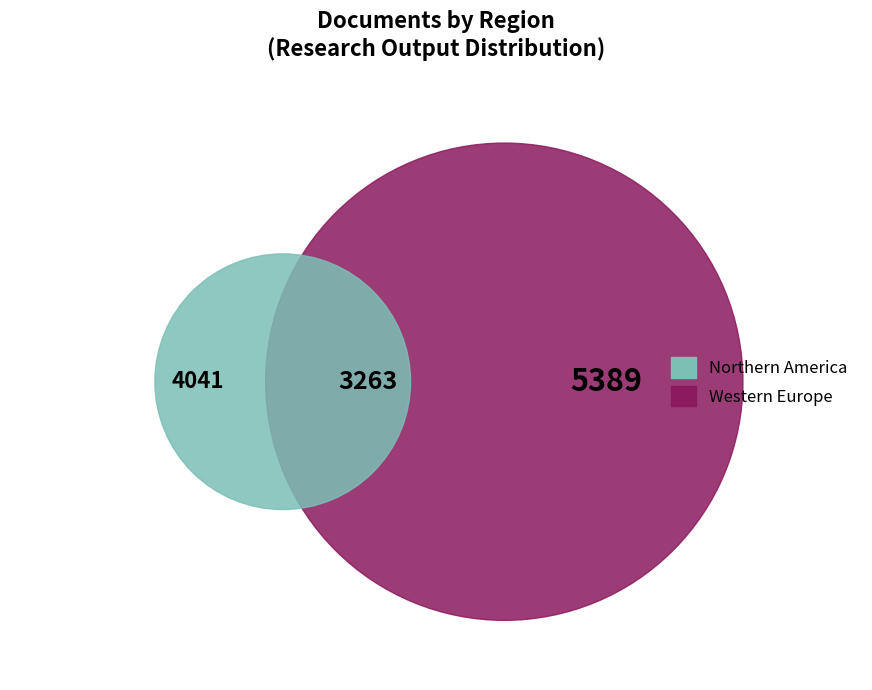

Is it true that 31 is 0% of the pie?

True